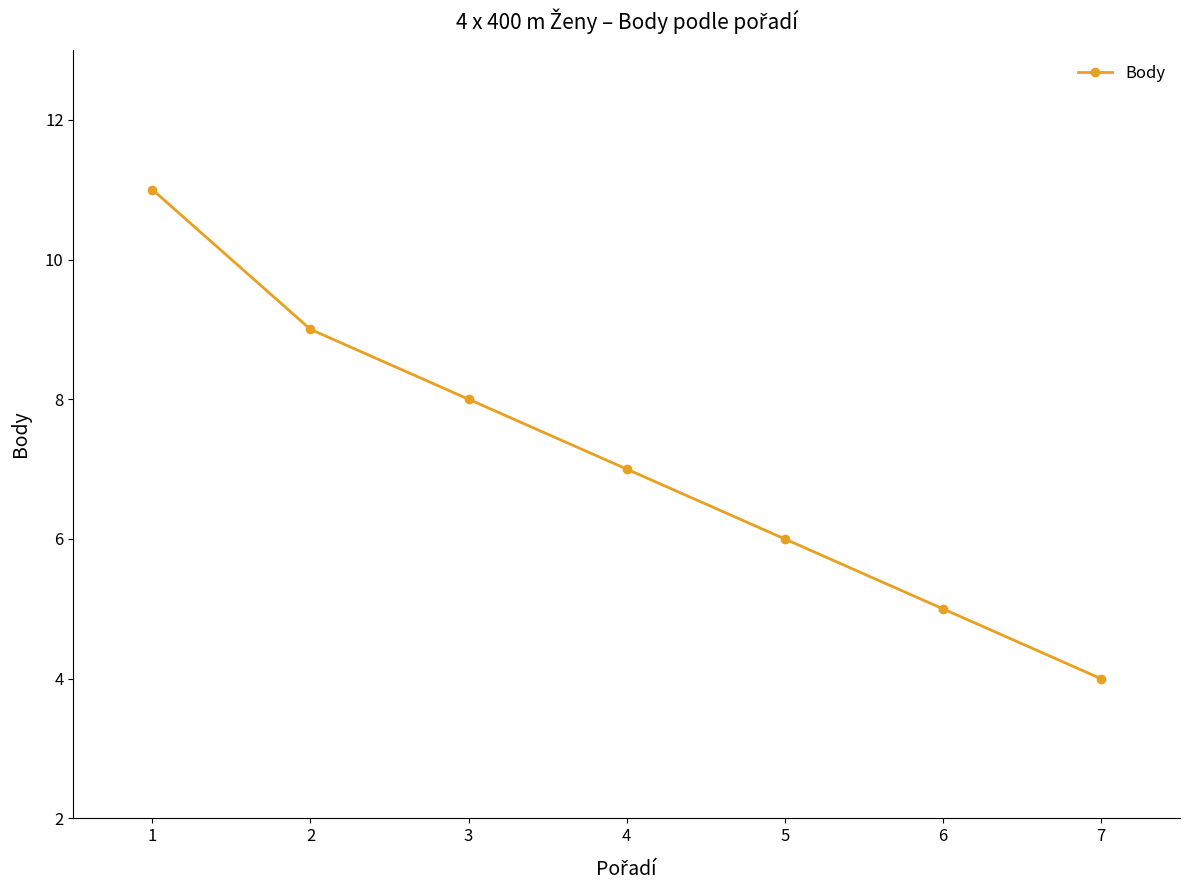

The value at 6 is 5. True or false?

True